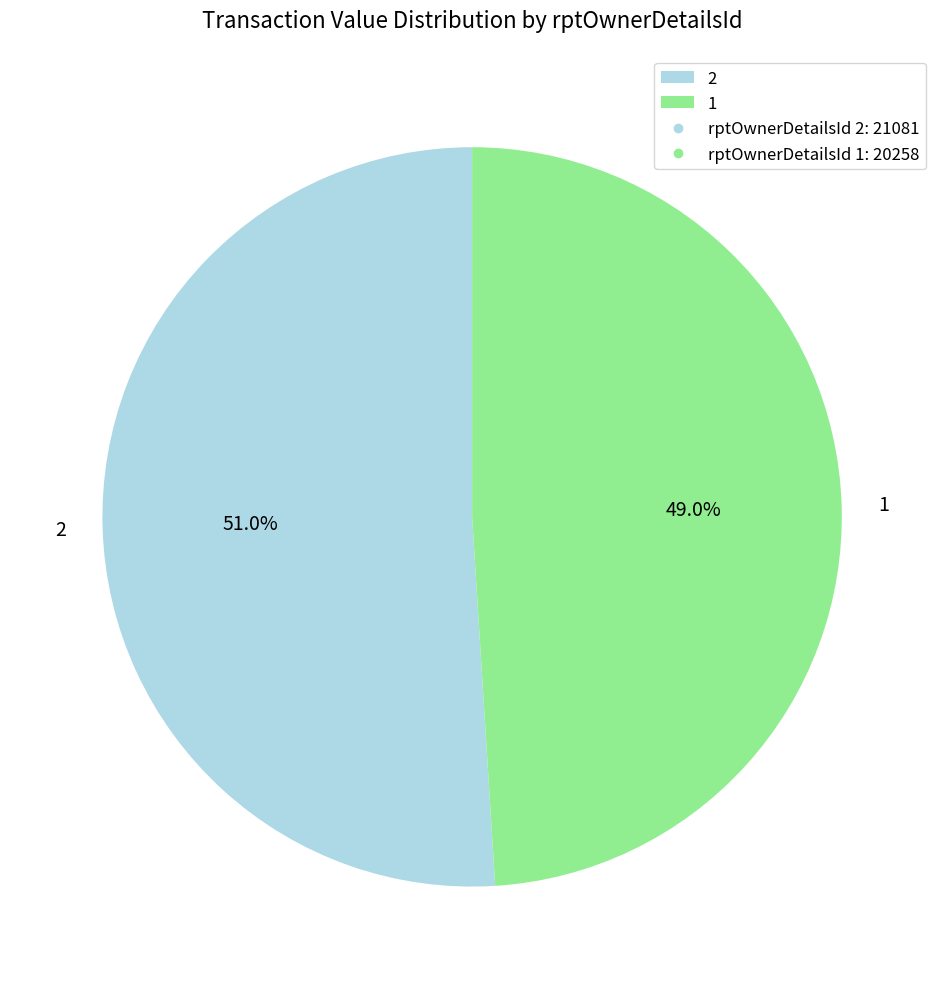

Approximately how many times larger is the value at 2 compared to 1?

1.0